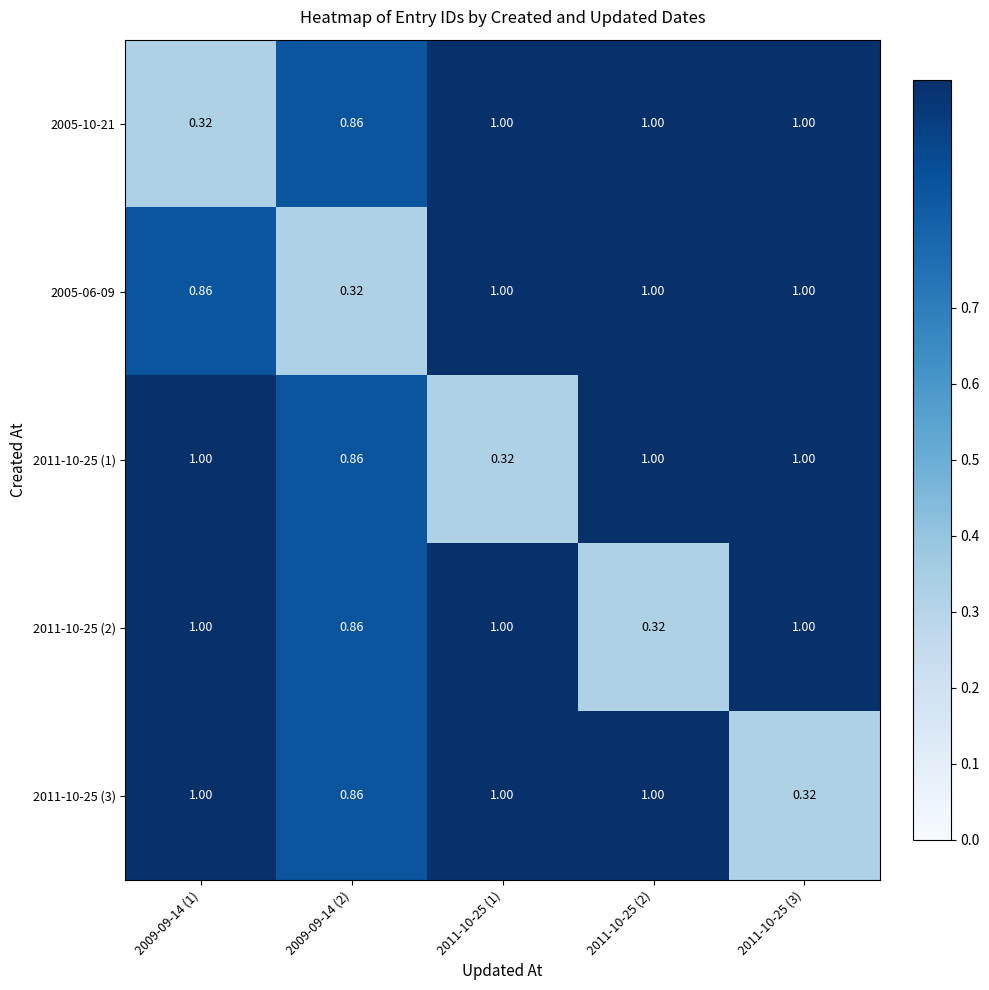

Is the value of 2005-10-21 at 2011-10-25 (1) greater than the value of 2011-10-25 (2) at 2011-10-25 (2)?

Yes